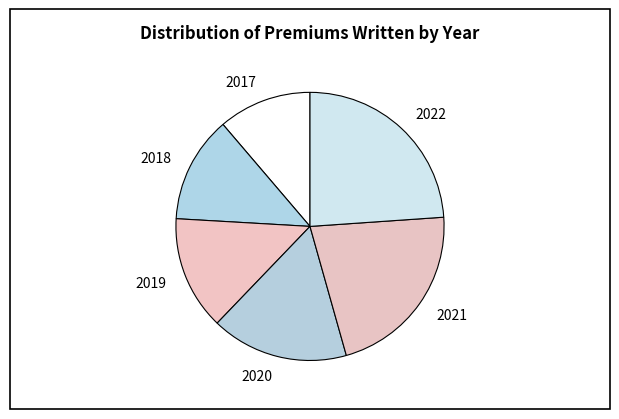

Which category has the biggest portion of the pie?

2022